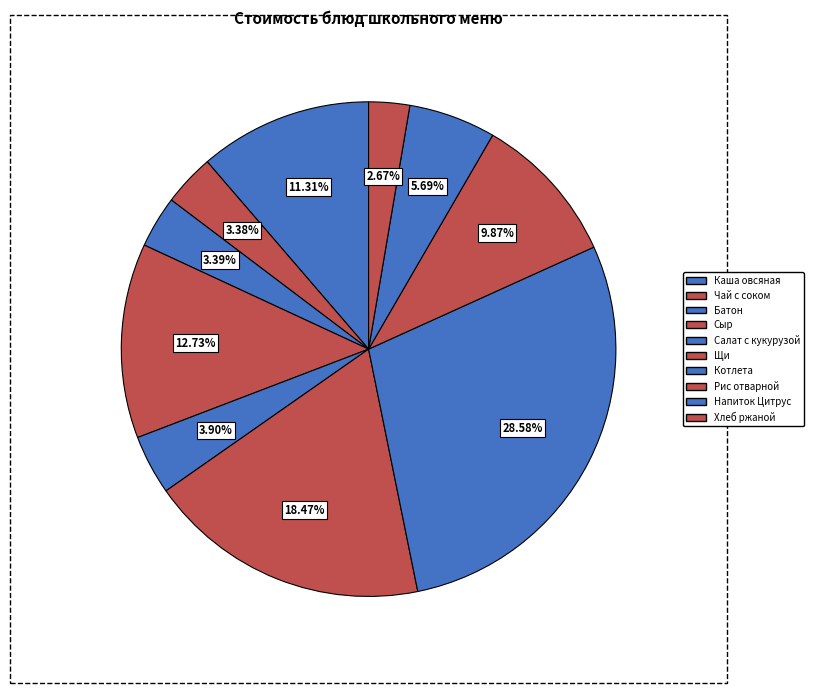

Count the number of slices in the pie.

10